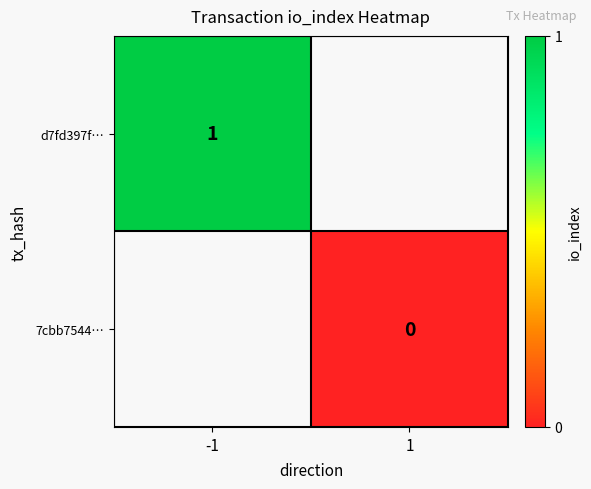

The d7fd397f… series shows 1 at -1. True or false?

True